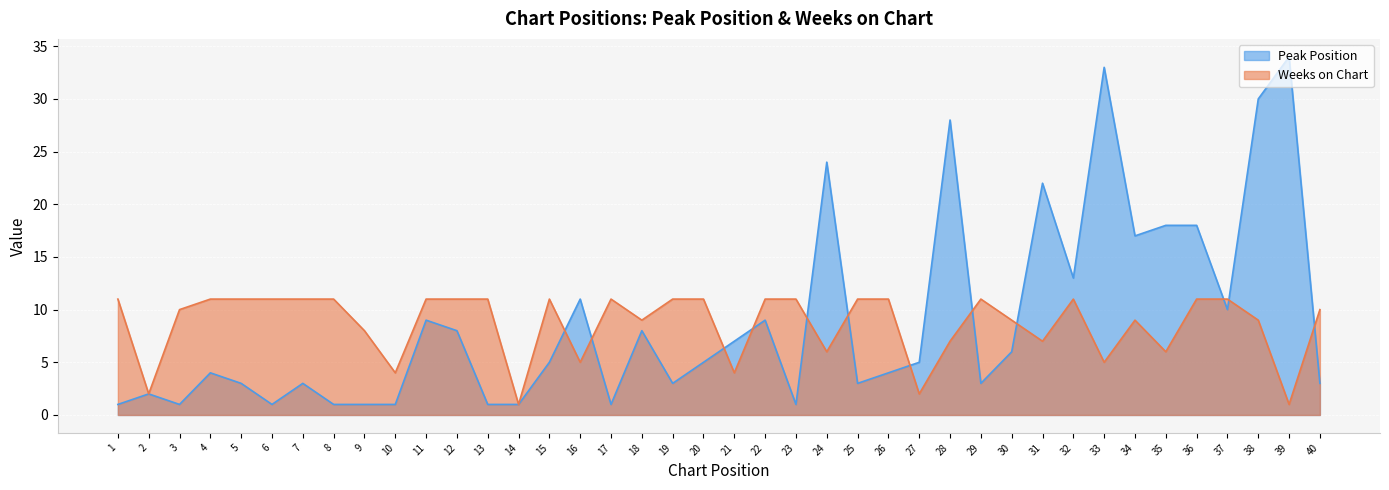

What are all the series names shown in the legend?

Peak Position, Weeks on Chart